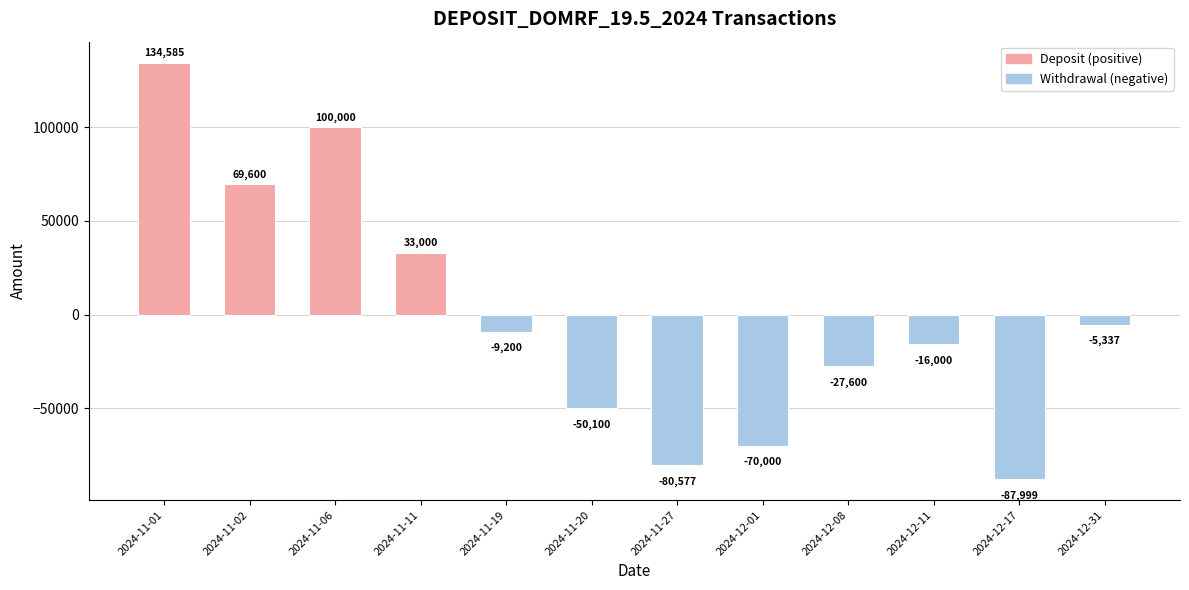

List the labels in order of value, smallest first.

2024-12-17, 2024-11-27, 2024-12-01, 2024-11-20, 2024-12-08, 2024-12-11, 2024-11-19, 2024-12-31, 2024-11-11, 2024-11-02, 2024-11-06, 2024-11-01